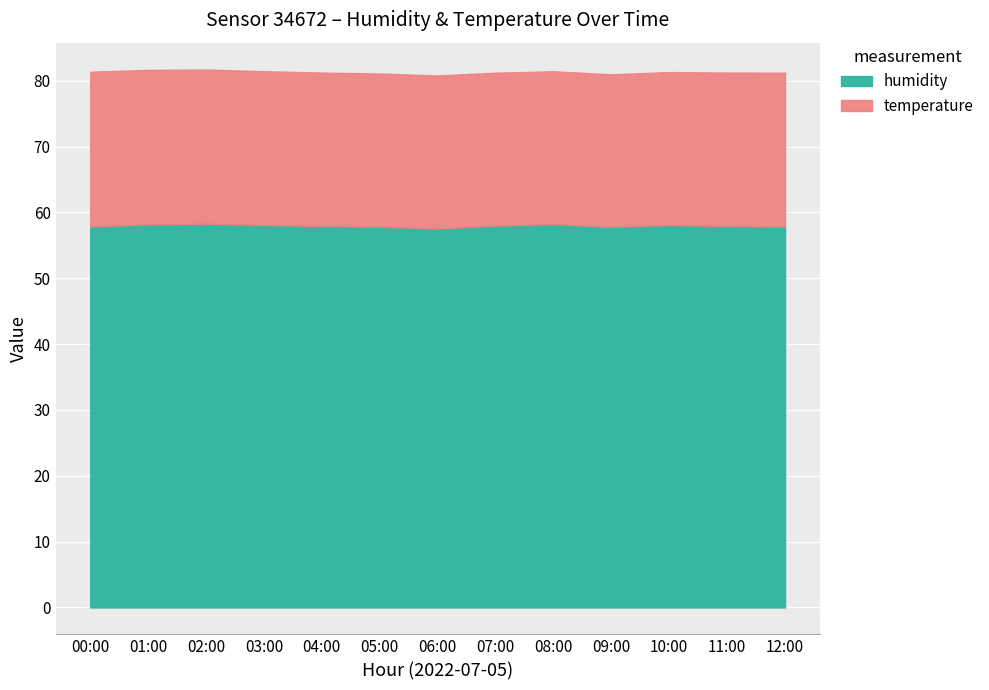

At which label is humidity closest to 57?

06:00